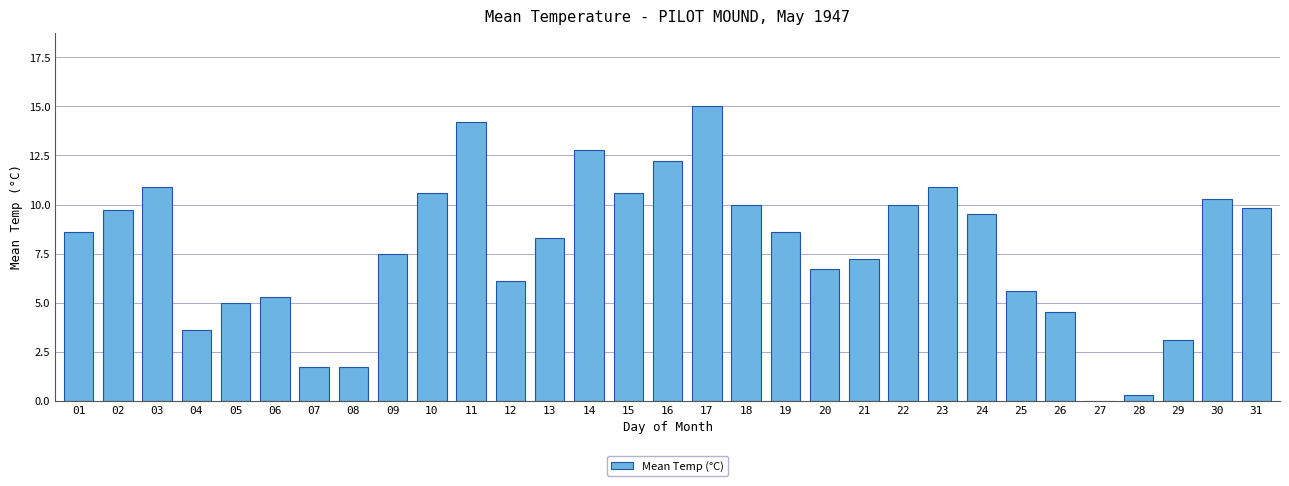

What is the change in value from 23 to 29?

-7.8